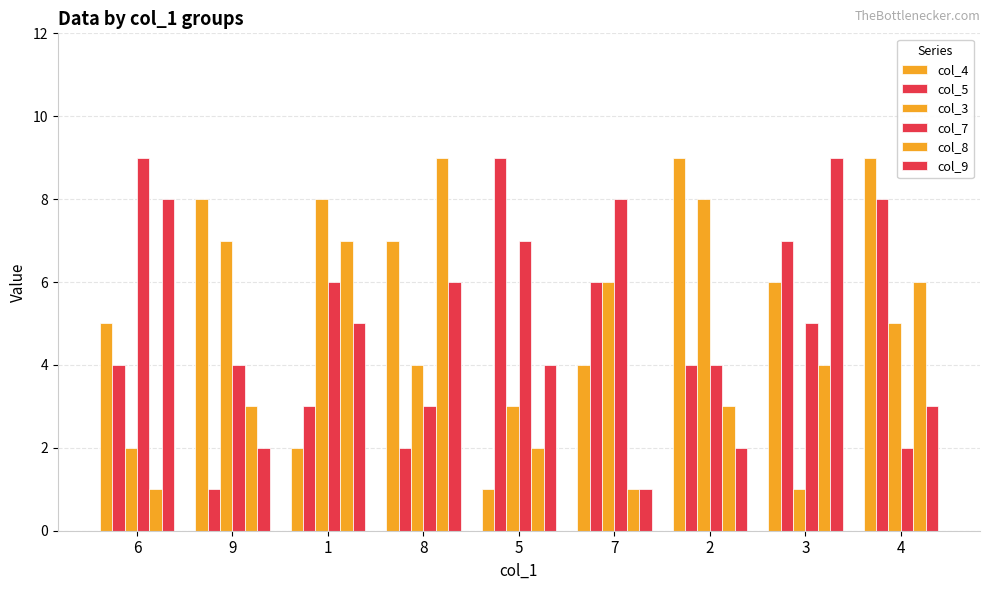

At which category is the sum across all series the highest?

4